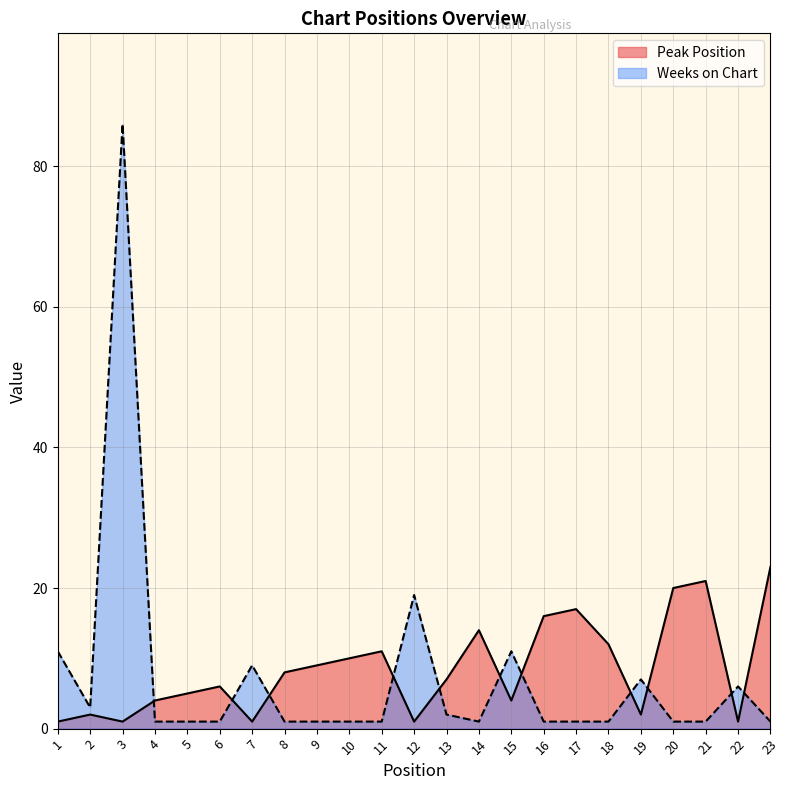

What is the total value across all series at 17?

18